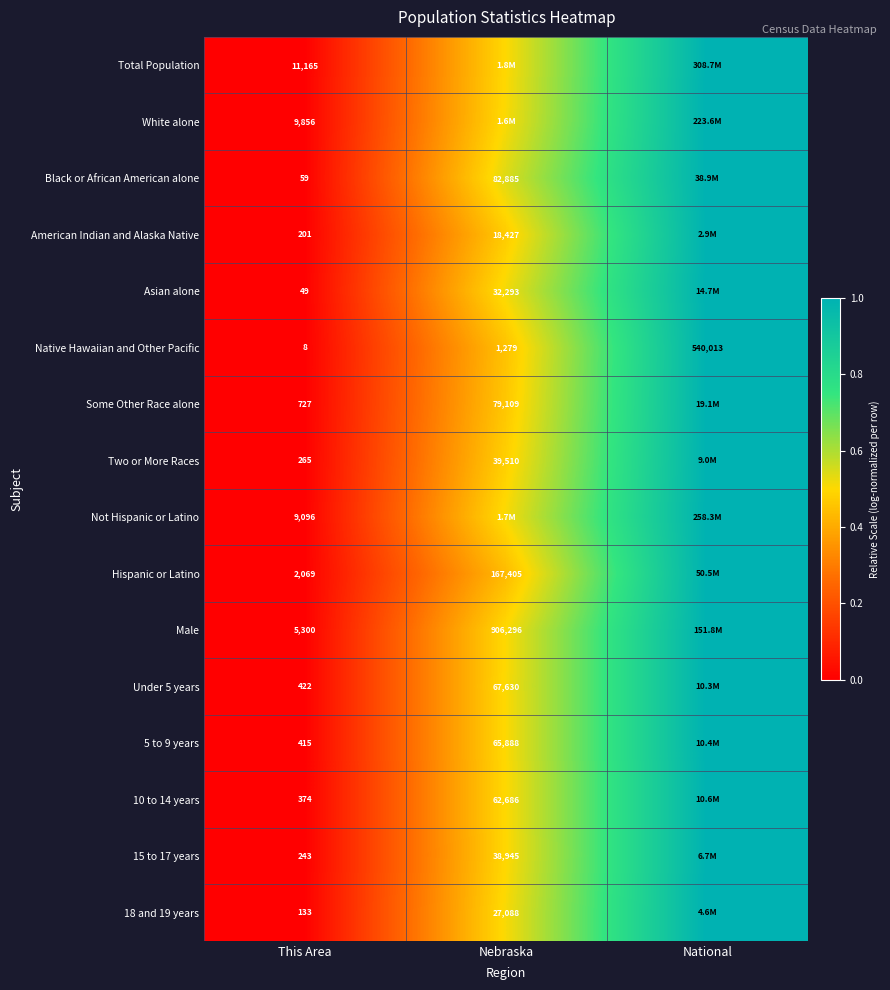

Is the value of 5 to 9 years at Nebraska greater than the value of Hispanic or Latino at This Area?

Yes